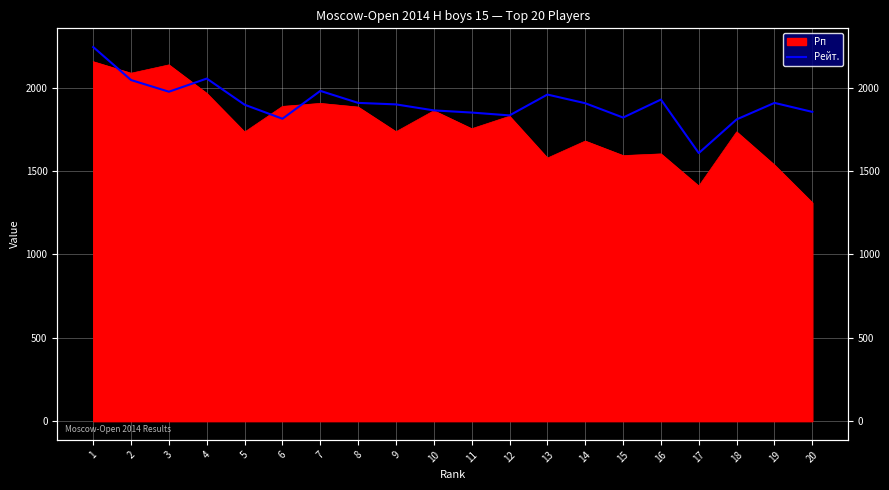

Which has a higher value, 11 or 9?

9